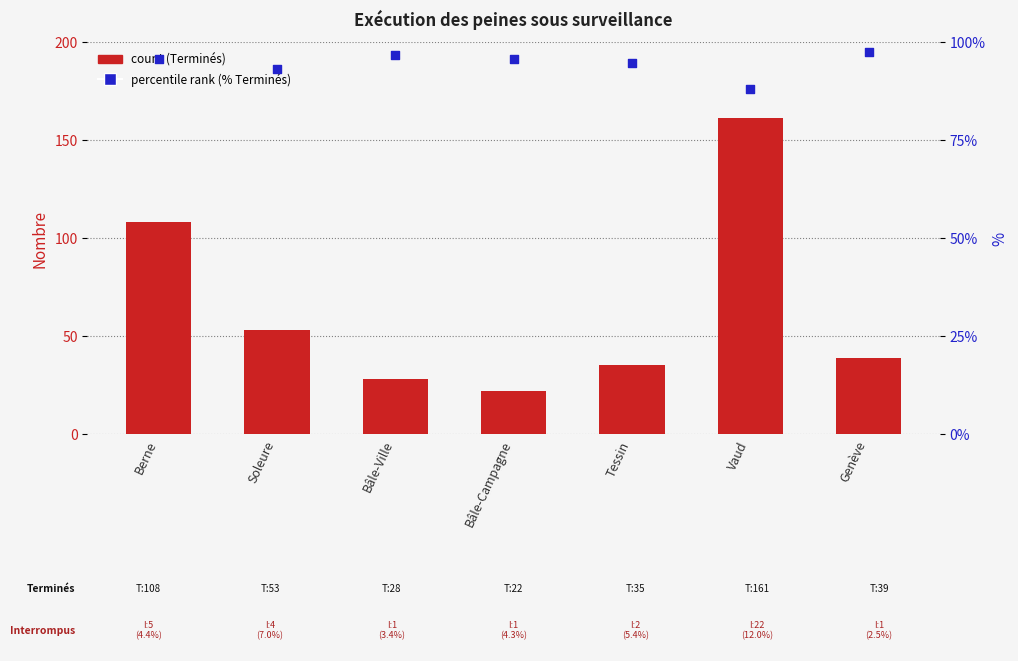

Is the value of % Terminés at Bâle-Campagne greater than the value of Terminés (count) at Vaud?

No